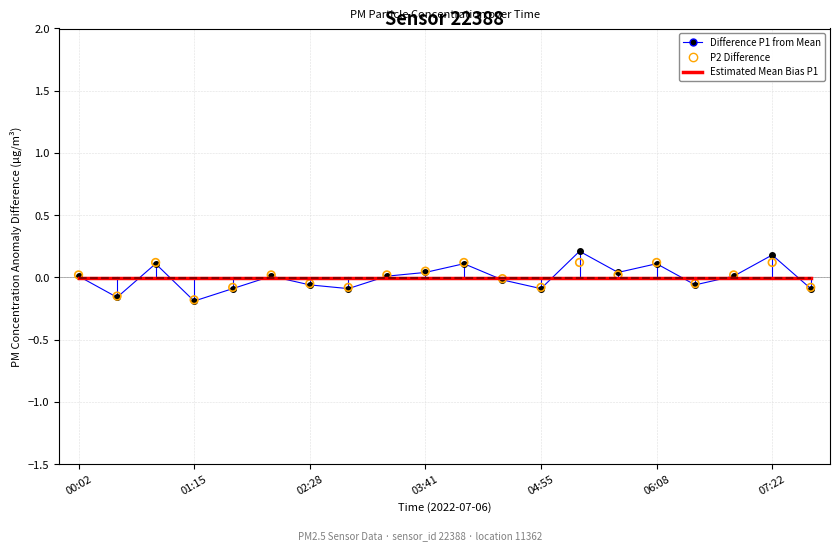

Which series has the largest total across all categories?

Difference P1 from Mean